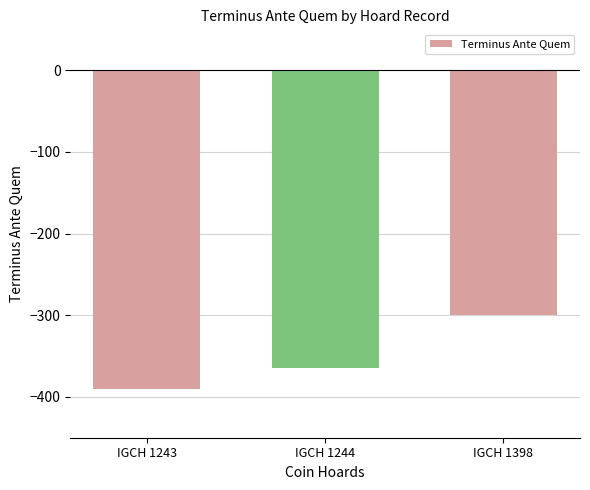

At which category does the chart reach its minimum across all series?

IGCH 1243